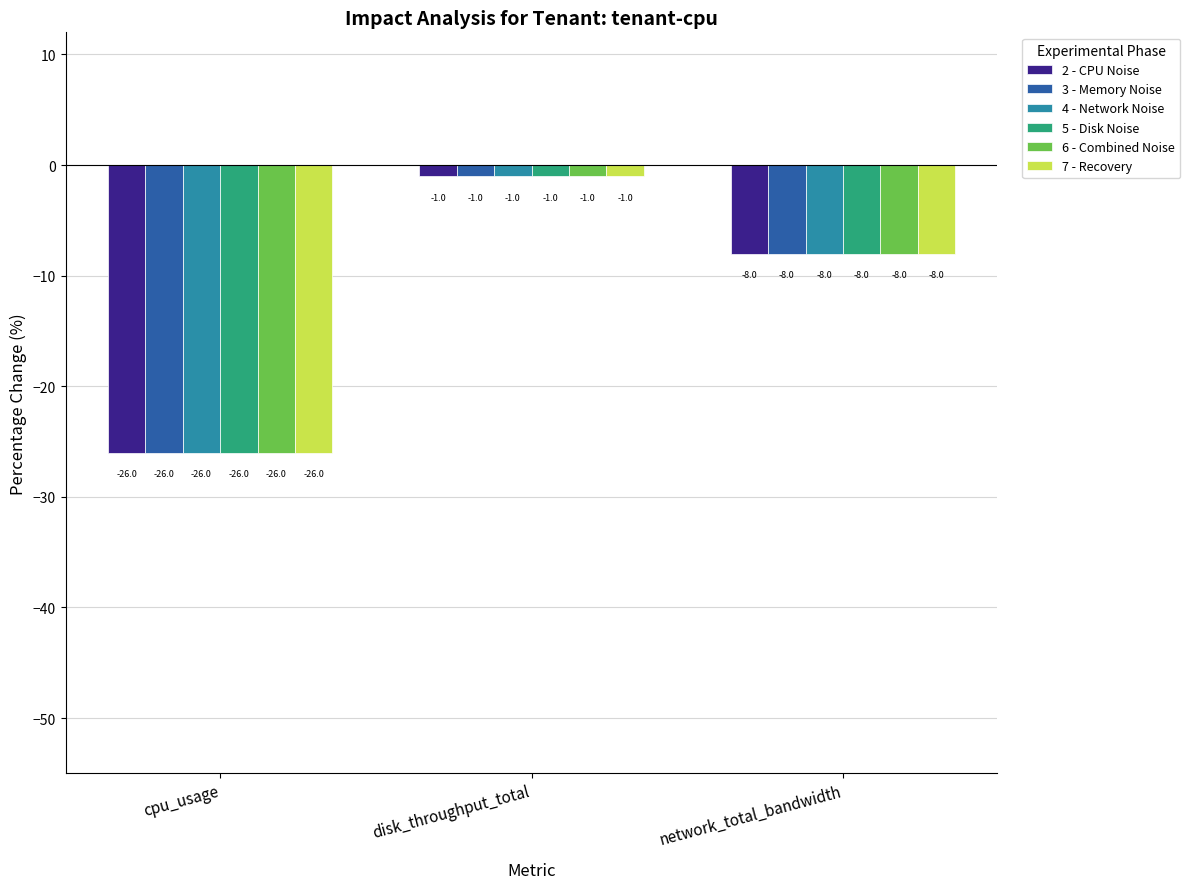

At which label is 6 - Combined Noise closest to -13?

network_total_bandwidth